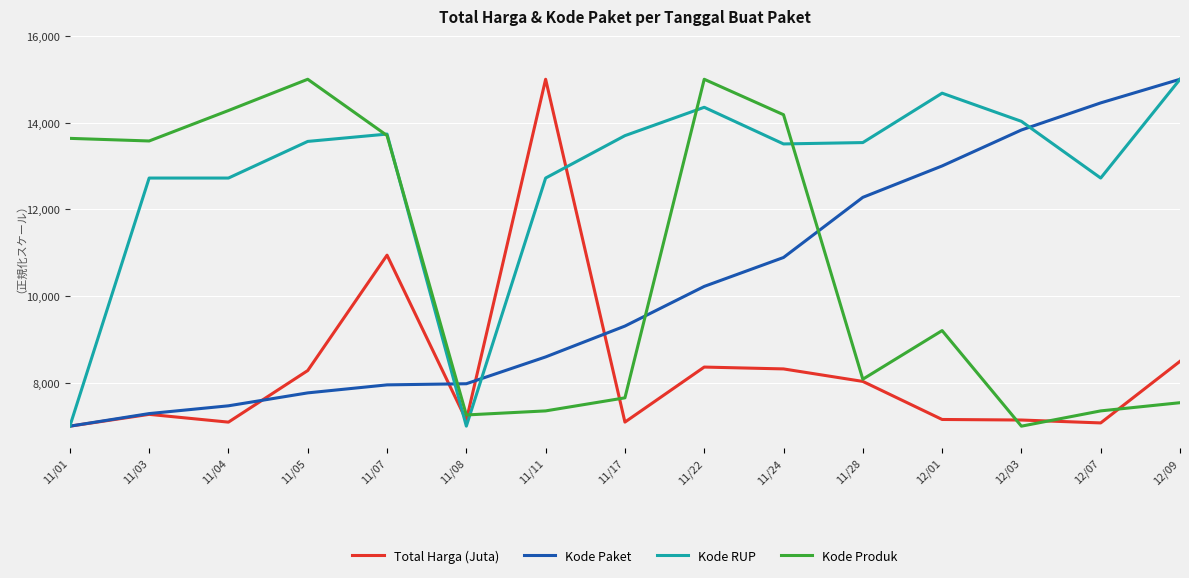

Between 11/04 and 11/28, which series saw the biggest shift?

Kode Produk